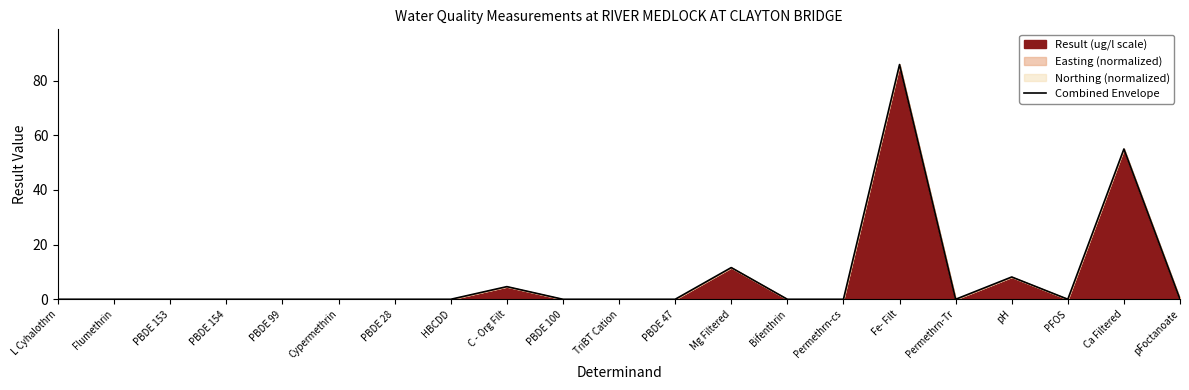

Does the chart have visible grid lines?

No